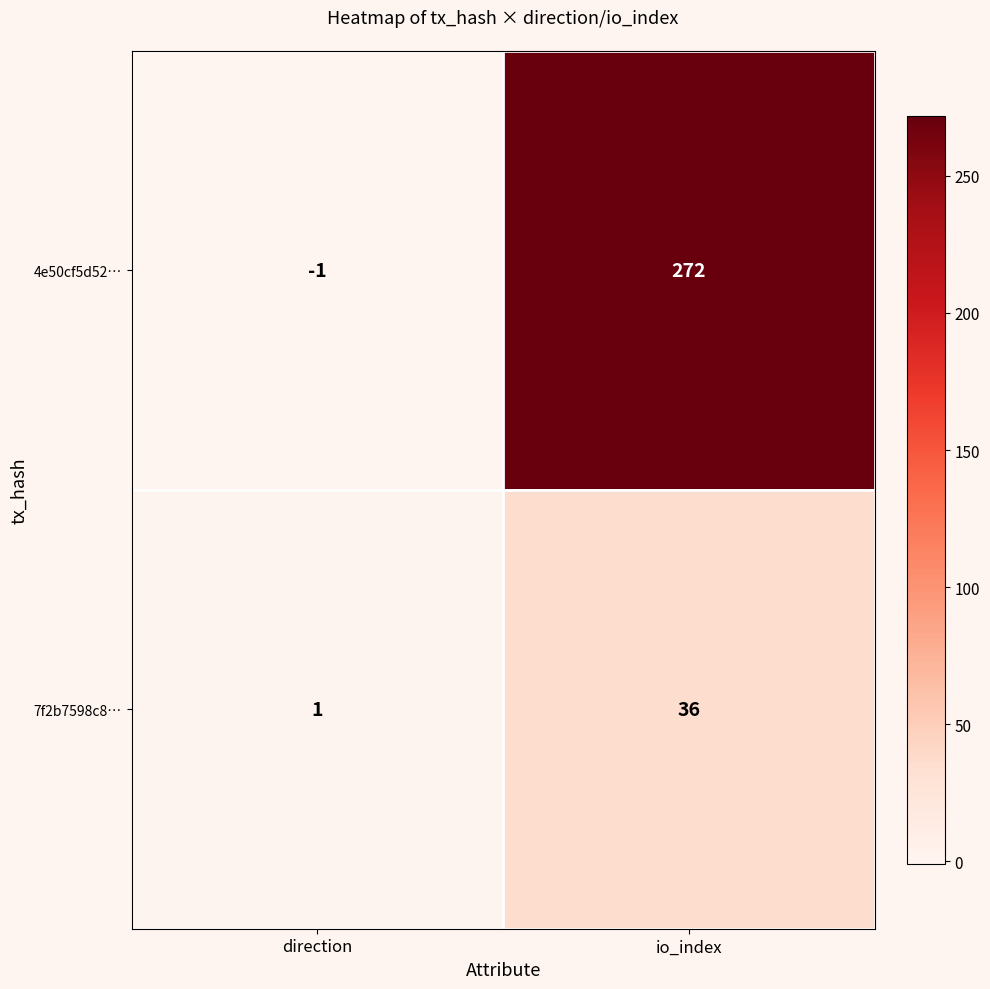

How many series are shown in this chart?

2